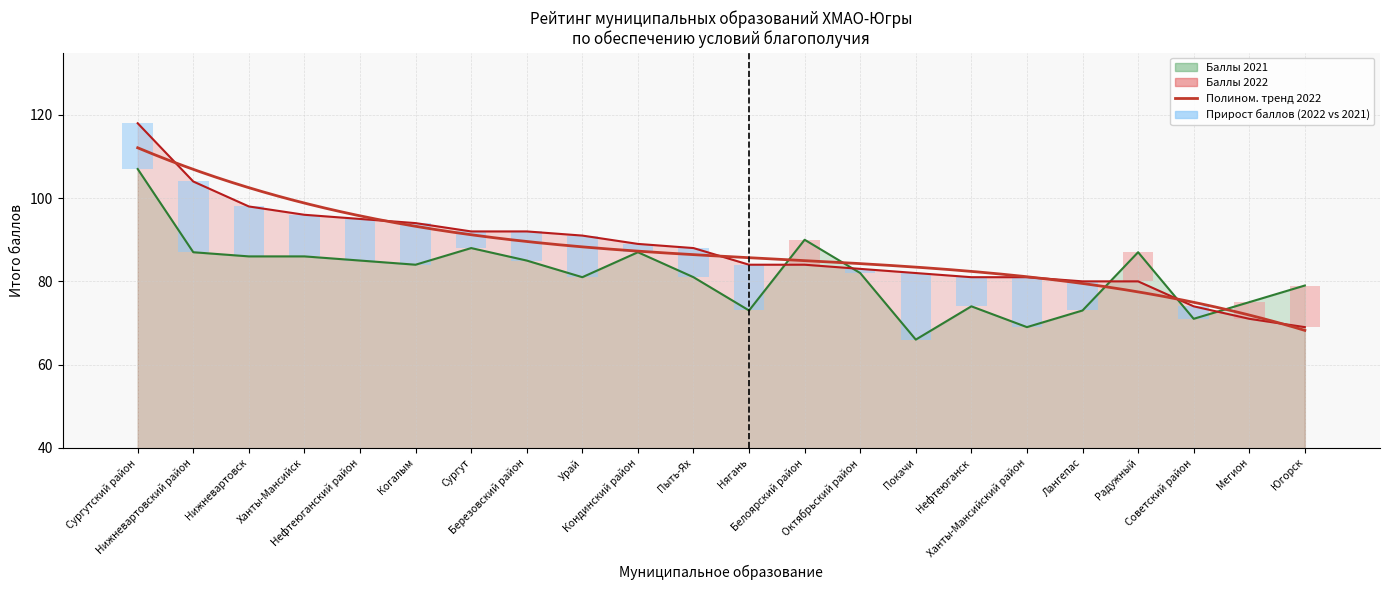

Rank the series by their maximum value, from lowest to highest.

2021, 2022